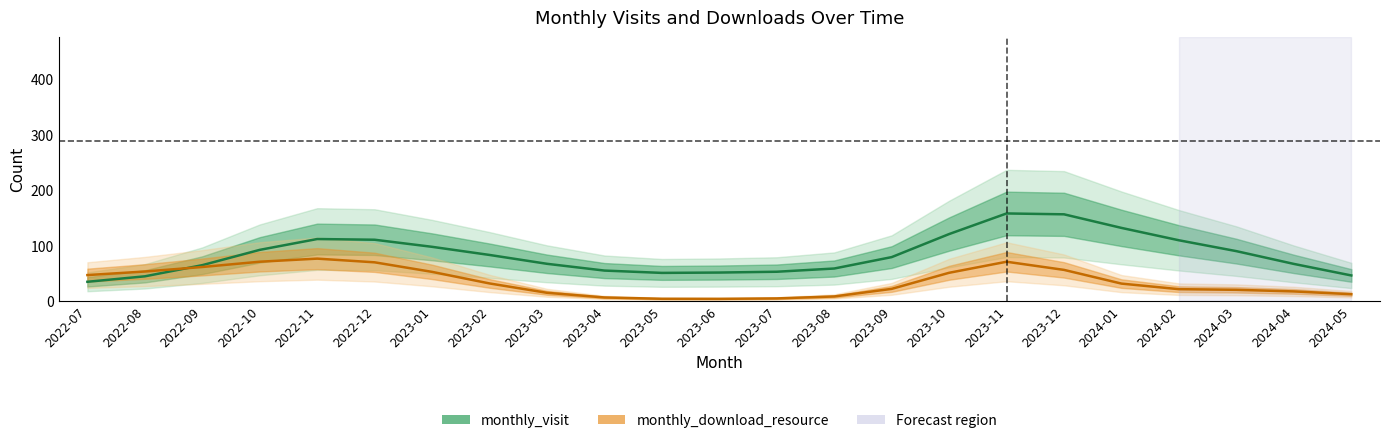

What is the sum of all monthly_visit values?

1919.0